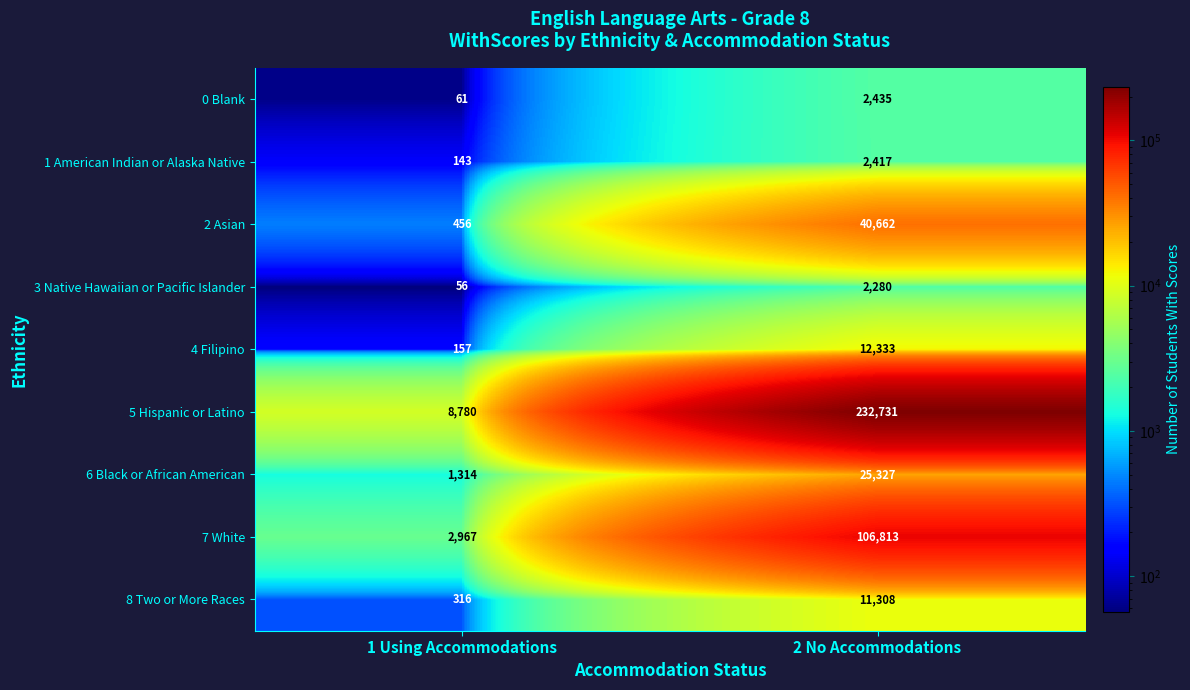

Which series has the largest total across all categories?

5 Hispanic or Latino